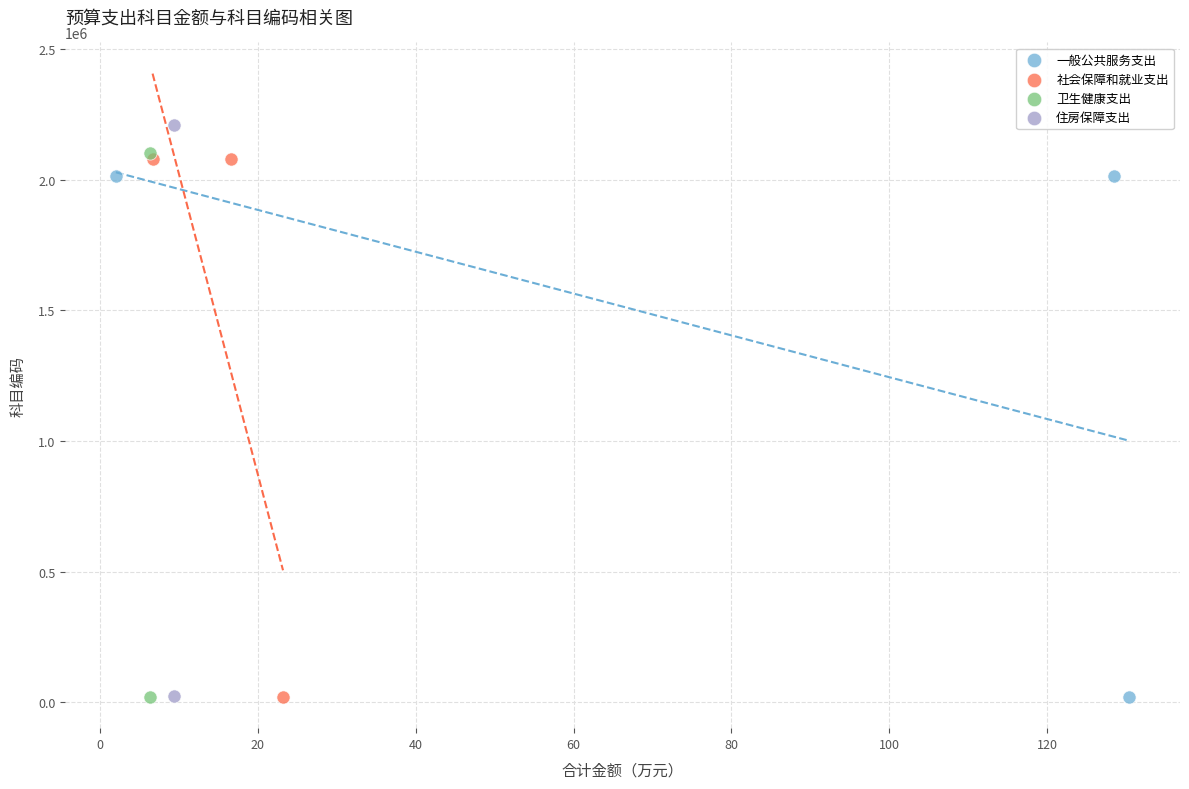

What are all the series names shown in the legend?

一般公共服务支出, 社会保障和就业支出, 卫生健康支出, 住房保障支出